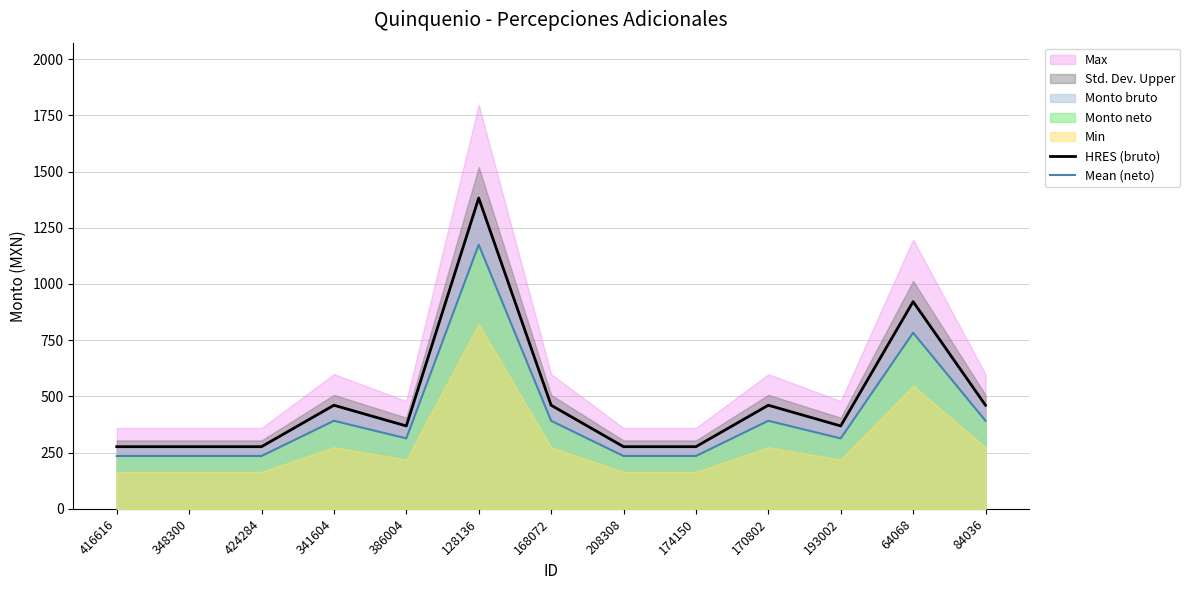

Reading left to right, transcribe all the data shown in this chart.

HRES (bruto): 276.4	276.4	276.4	460.7	368.6	1382.2	460.7	276.4	276.4	460.7	368.6	921.5	460.7
Mean (neto): 235.0	235.0	235.0	391.6	313.3	1174.9	391.6	235.0	235.0	391.6	313.3	783.3	391.6